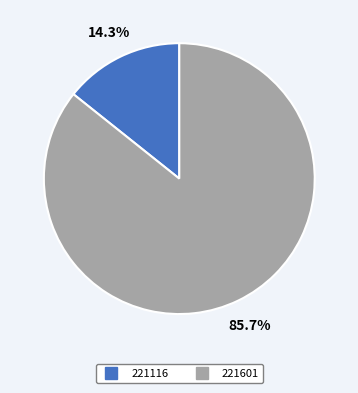

Which has a higher value, 221116 or 221601?

221601